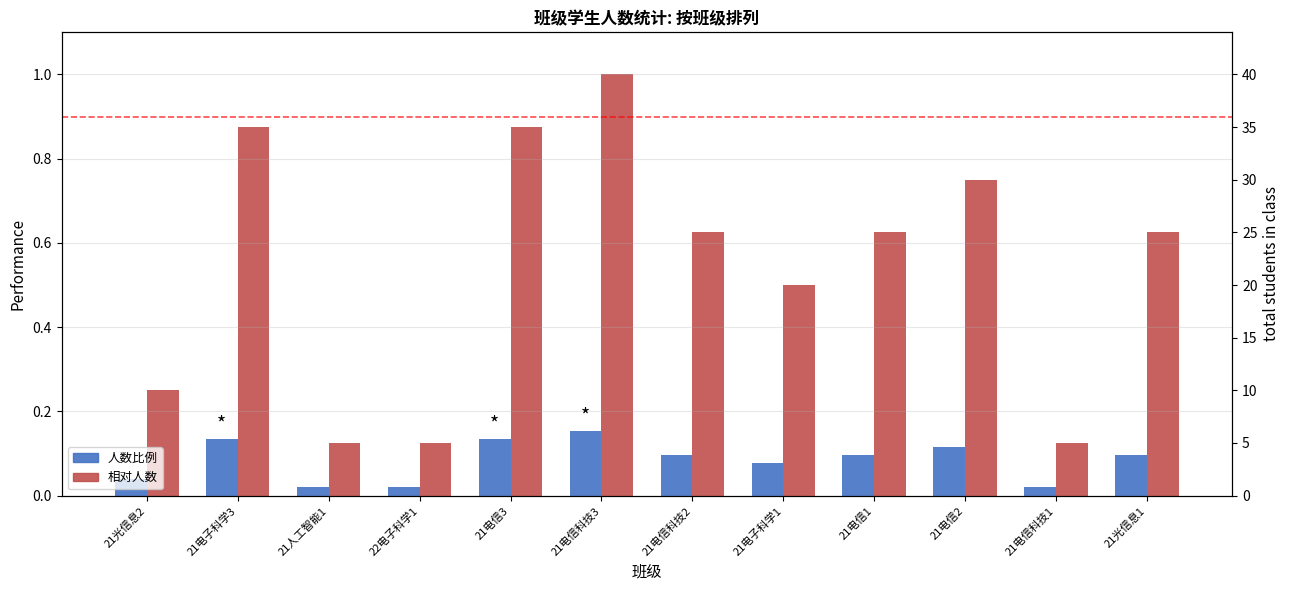

At how many categories does at least one series exceed 0?

12